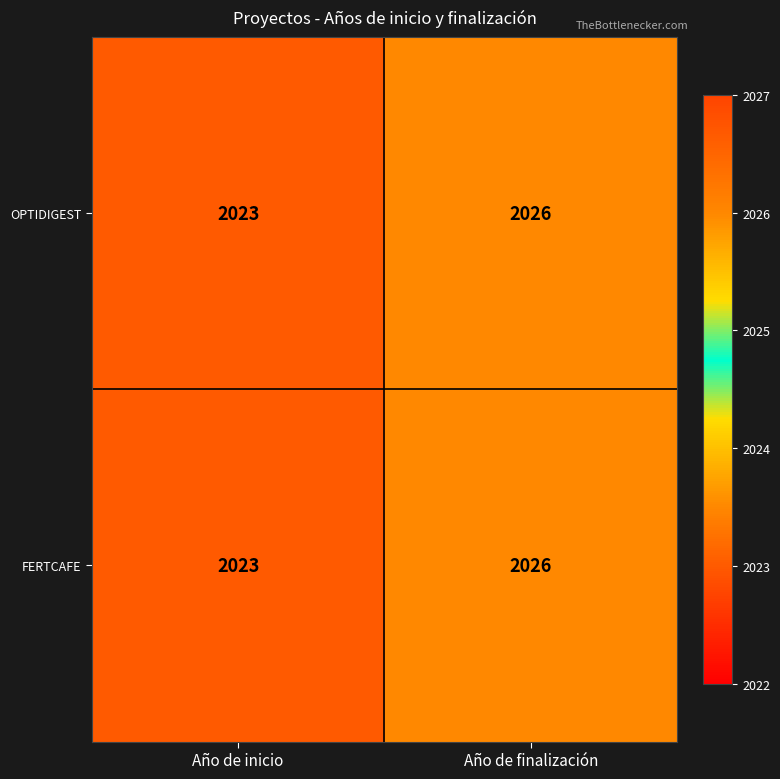

How many series are shown in this chart?

2